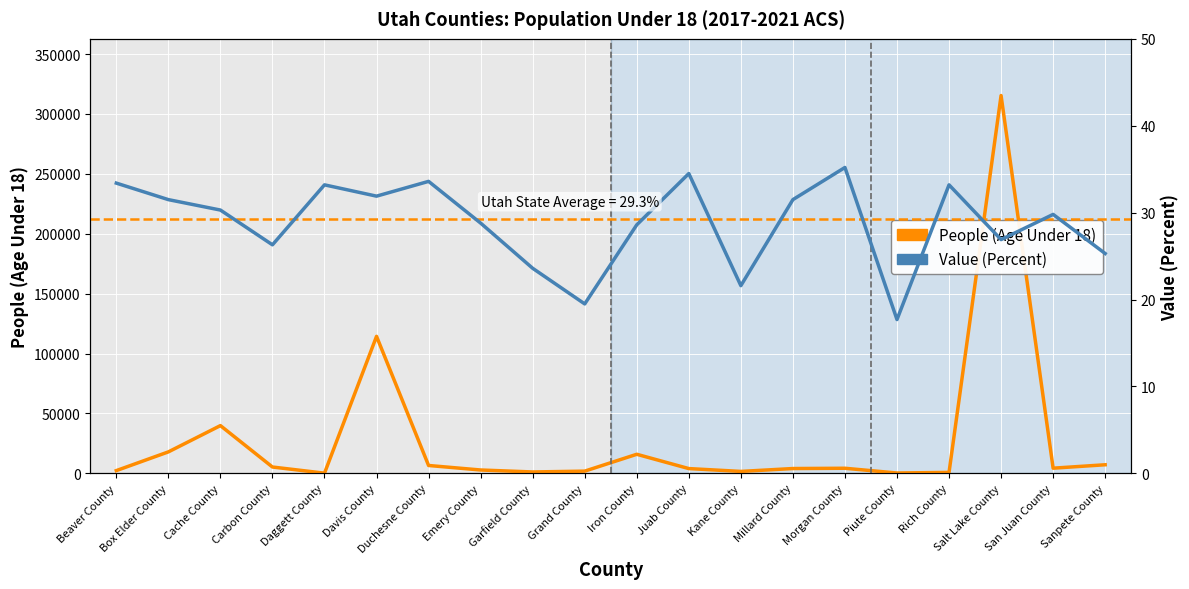

Reading left to right, extract all data points from this chart.

People (Age Under 18): Beaver County=2323.0	Box Elder County=17948.0	Cache County=39876.0	Carbon County=5319.0	Daggett County=187.0	Davis County=114373.0	Duchesne County=6600.0	Emery County=2837.0	Garfield County=1194.0	Grand County=1881.0	Iron County=15951.0	Juab County=4016.0	Kane County=1647.0	Millard County=4054.0	Morgan County=4281.0	Piute County=321.0	Rich County=832.0	Salt Lake County=315368.0	San Juan County=4353.0	Sanpete County=7200.0
Value (Percent): Beaver County=33.4	Box Elder County=31.5	Cache County=30.3	Carbon County=26.3	Daggett County=33.2	Davis County=31.9	Duchesne County=33.6	Emery County=28.8	Garfield County=23.6	Grand County=19.5	Iron County=28.6	Juab County=34.5	Kane County=21.6	Millard County=31.5	Morgan County=35.2	Piute County=17.7	Rich County=33.2	Salt Lake County=26.9	San Juan County=29.8	Sanpete County=25.3